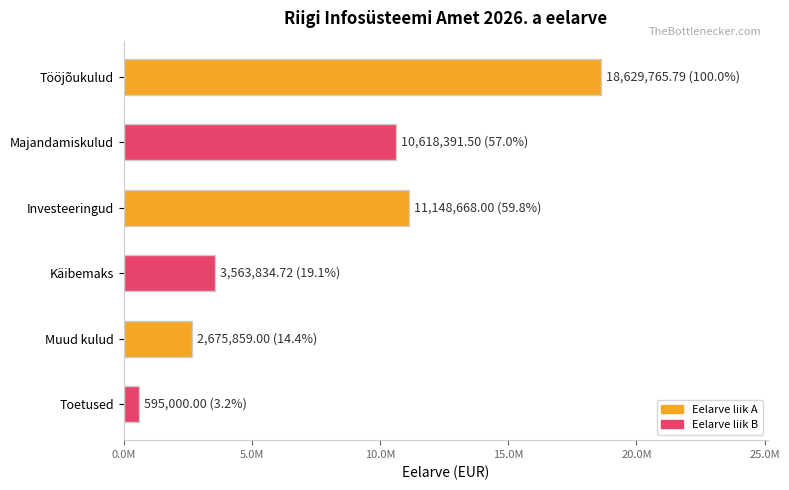

List the labels in order of value, smallest first.

Toetused, Muud kulud, Käibemaks, Majandamiskulud, Investeeringud, Tööjõukulud